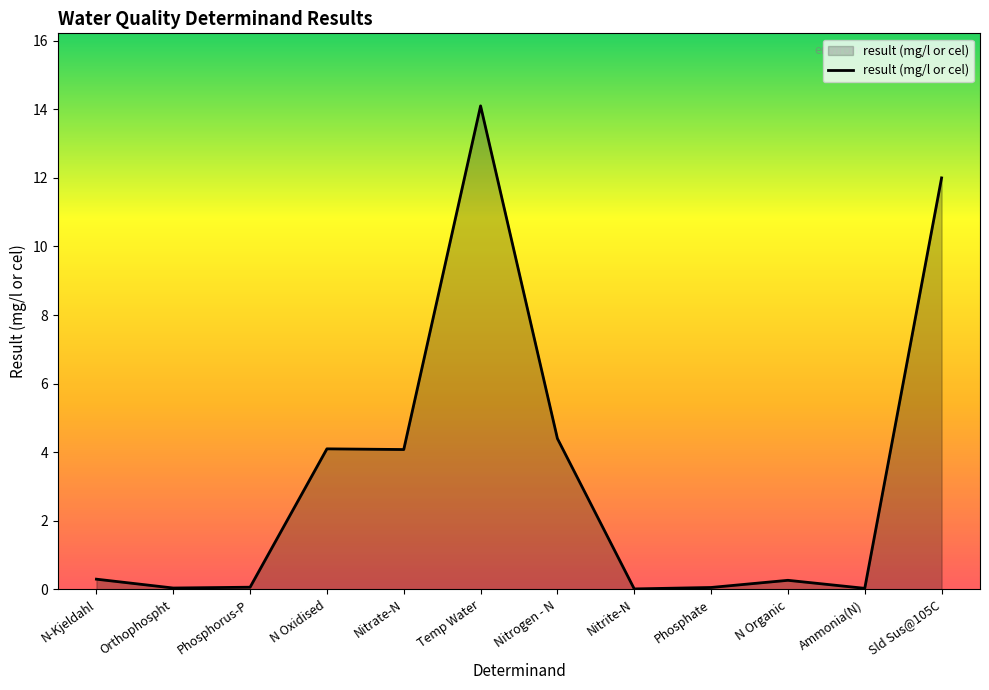

What position from the left is Temp Water?

6